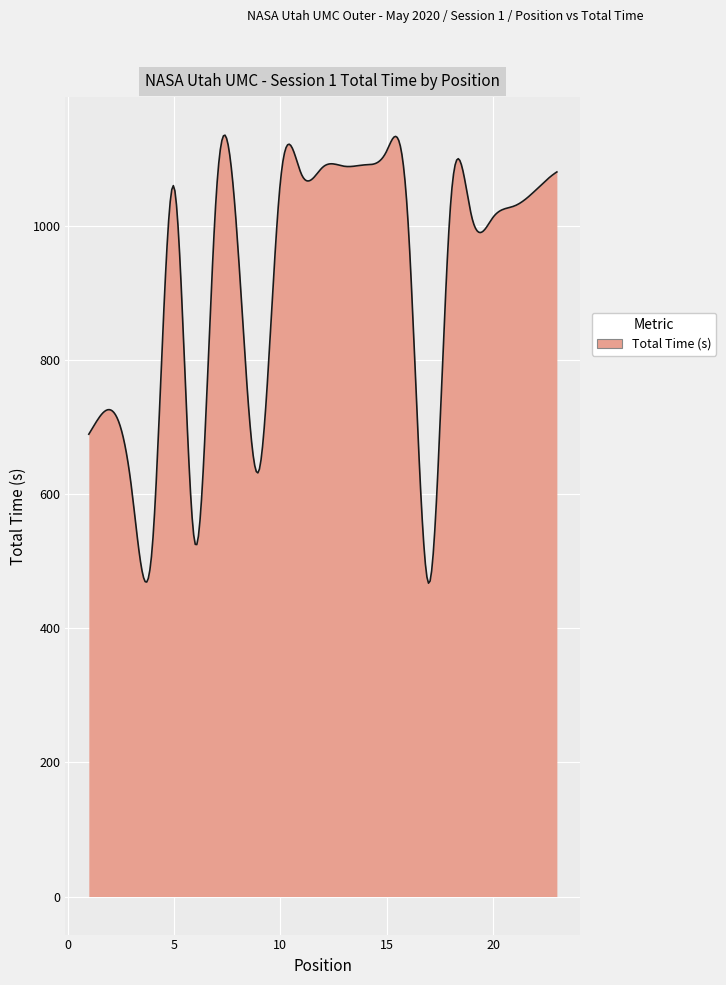

What is the minimum value shown in the chart?

467.3